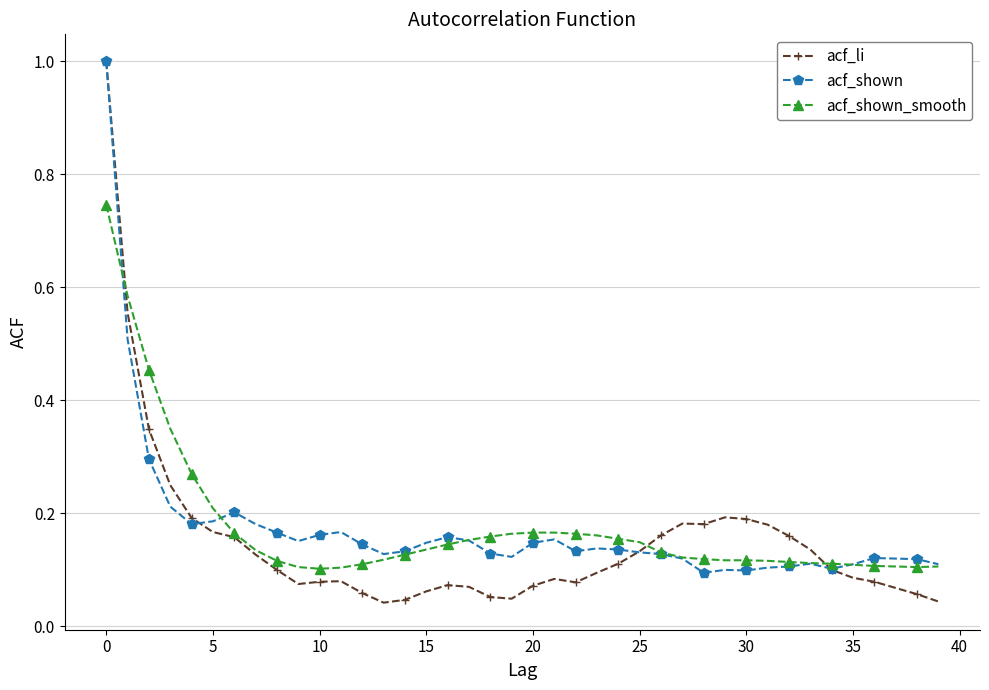

True or false: acf_shown has more than 1 points higher than both neighbors.

True